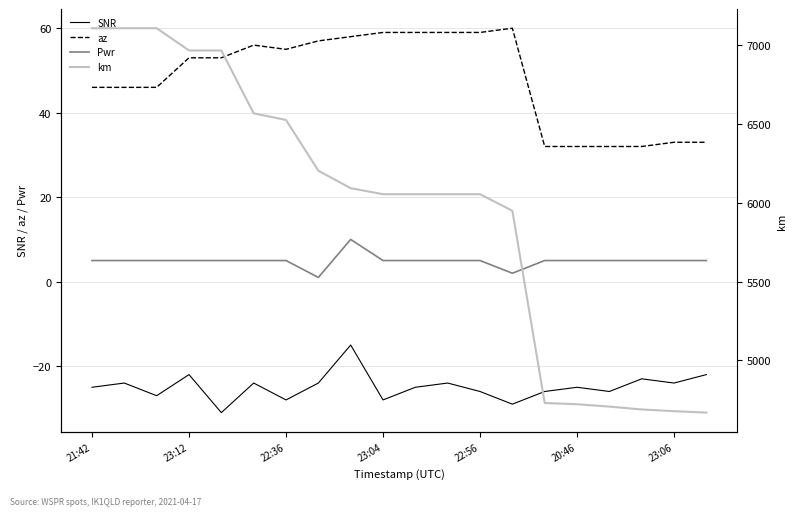

What is the maximum value for Pwr?

10